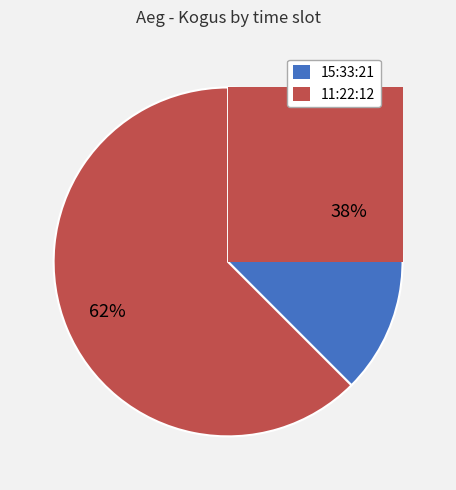

The 11:22:12 slice represents 62% of the pie. True or false?

True